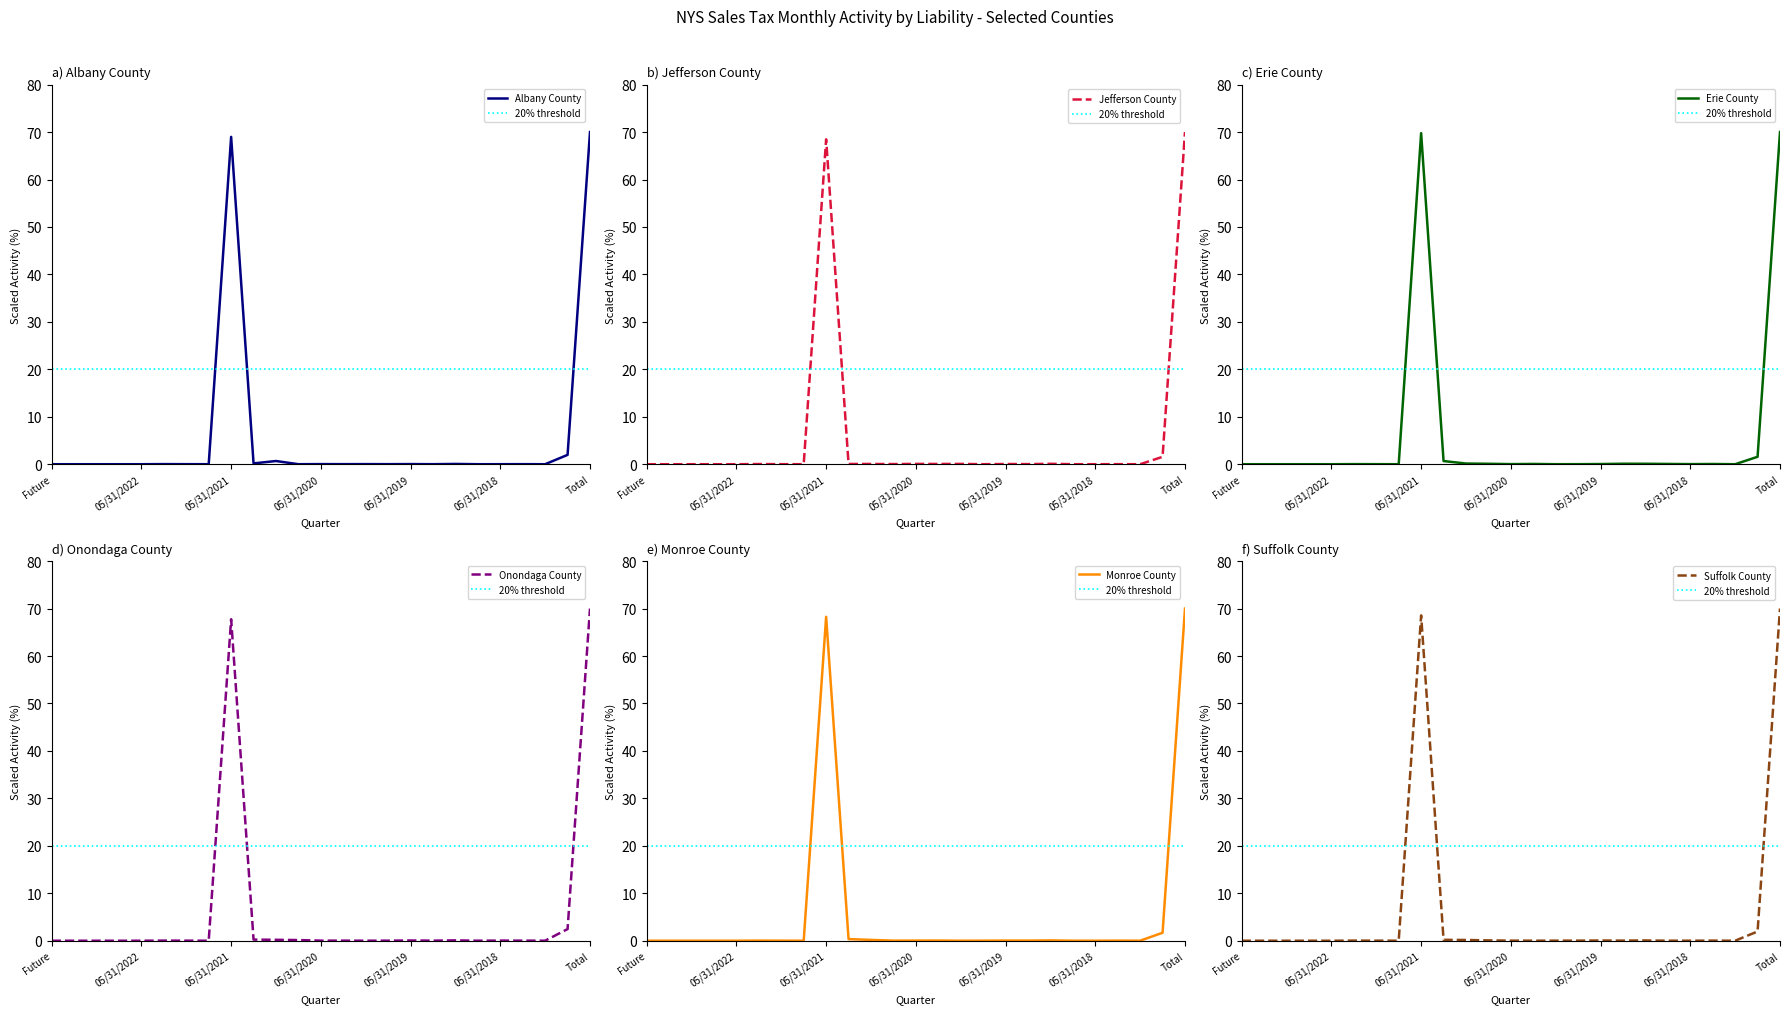

At how many categories does at least one series exceed 18?

2